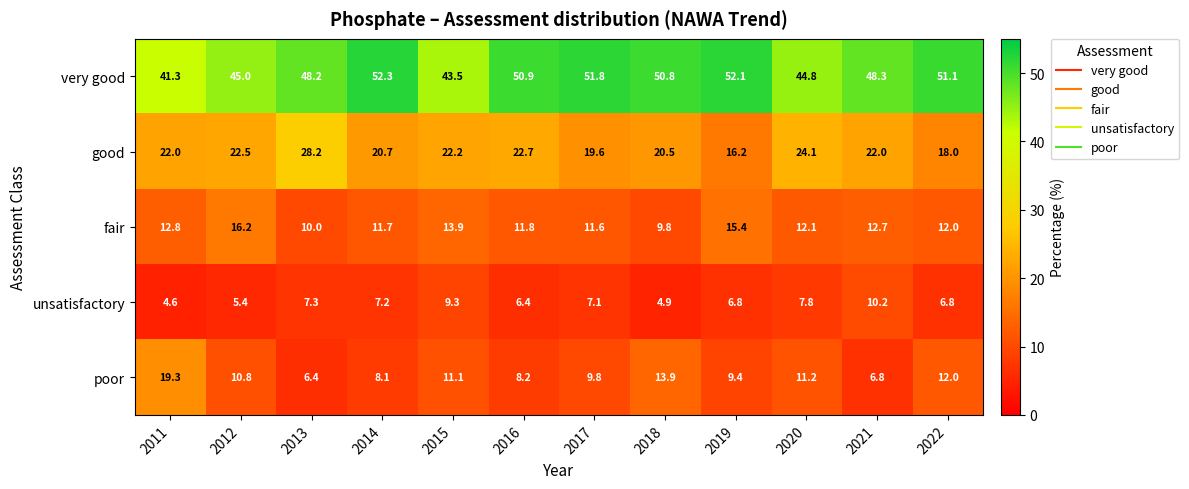

What is the minimum value shown in the chart?

4.6